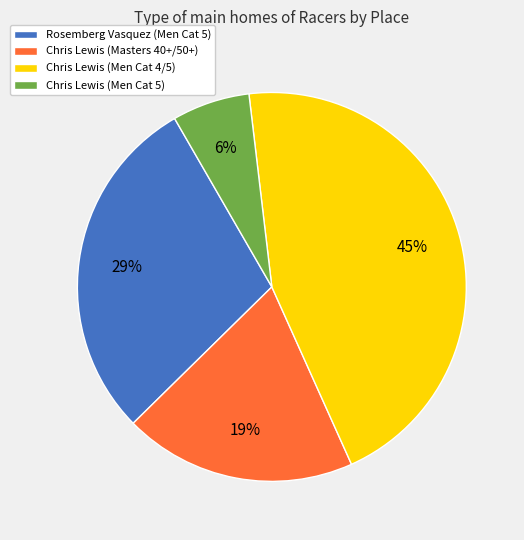

To the nearest percent, what is the difference between the largest and smallest slice percentages?

39%